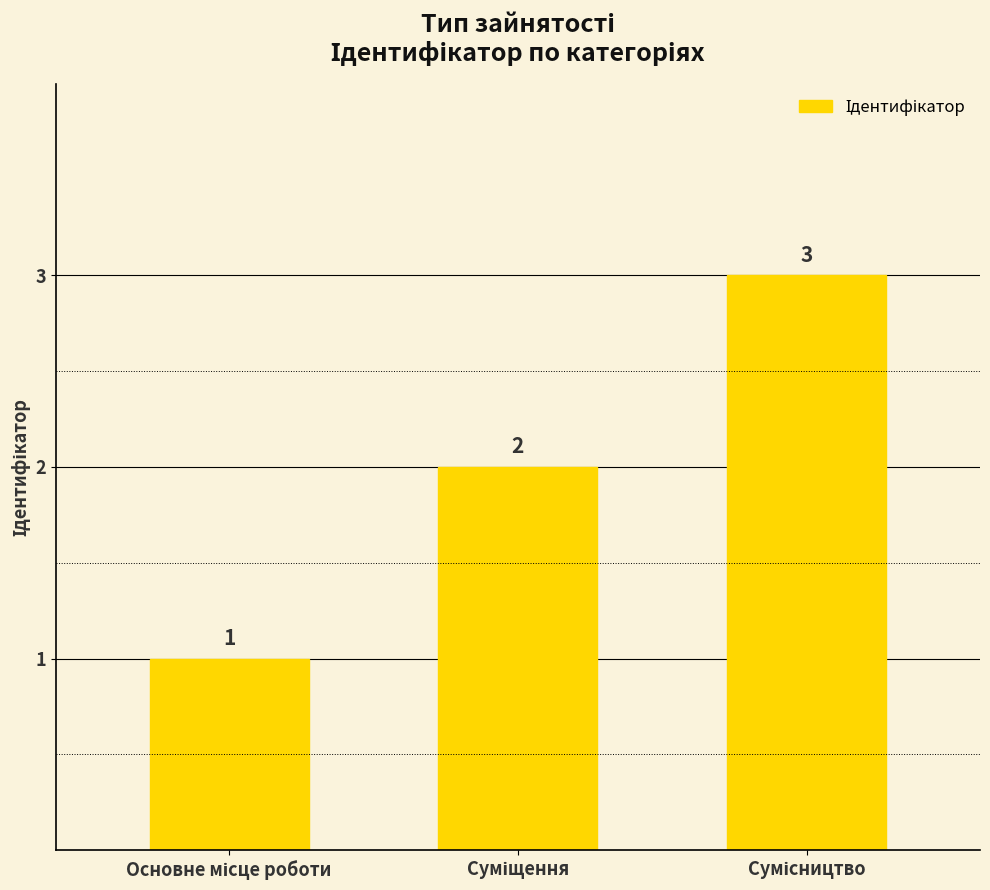

What is the value of the 3rd bar from the left?

3